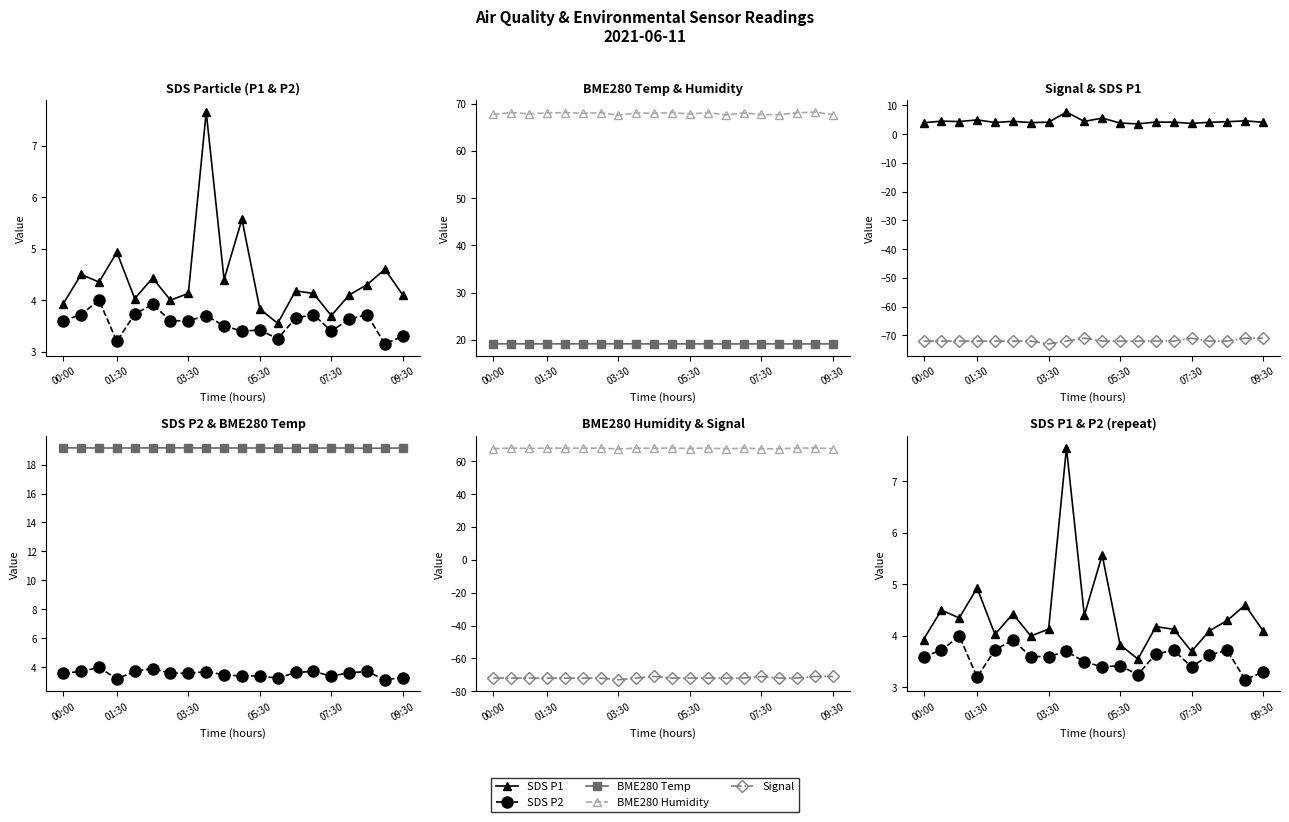

Rank the categories by BME280 Humidity value from highest to lowest.

18, 10, 12, 01:30, 07:30, 6, 17, 8, 05:30, 14, 09:30, 9, 03:30, 11, 00:00, 15, 19, 16, 13, 7